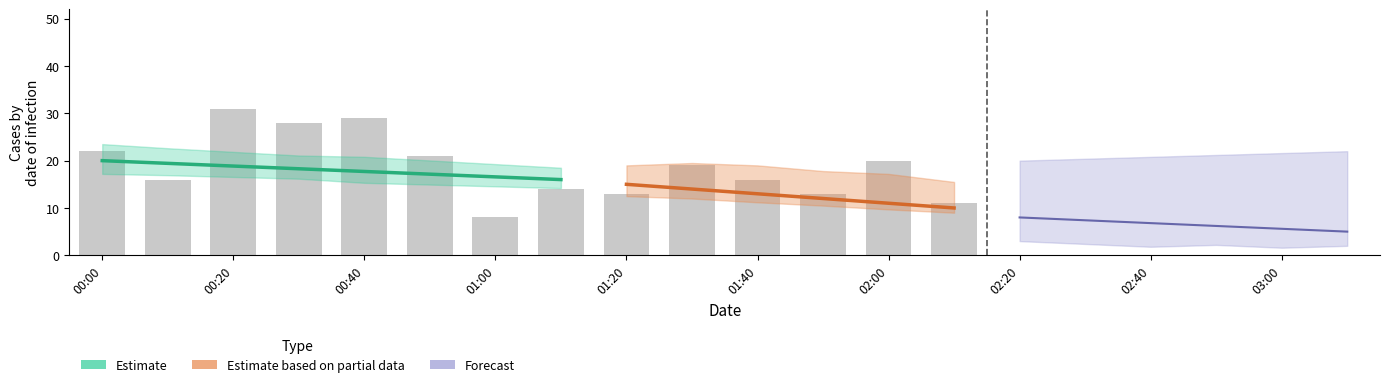

What is the average value?

19